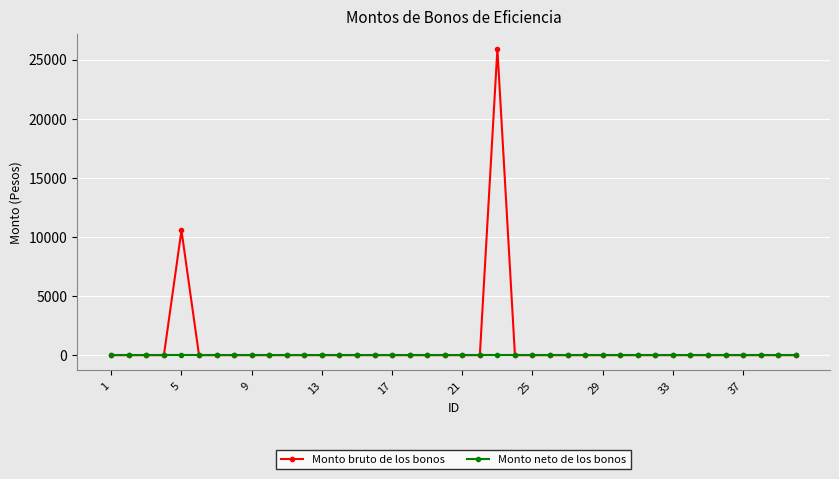

Rank the series by their maximum value, from lowest to highest.

Monto neto de los bonos, Monto bruto de los bonos